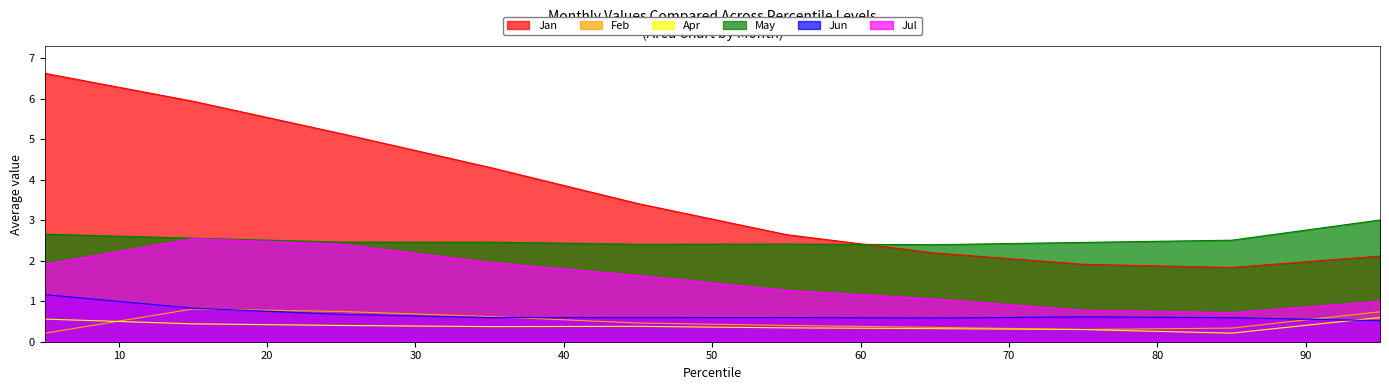

Between pct05 and pct65, which series saw the biggest shift?

Jan